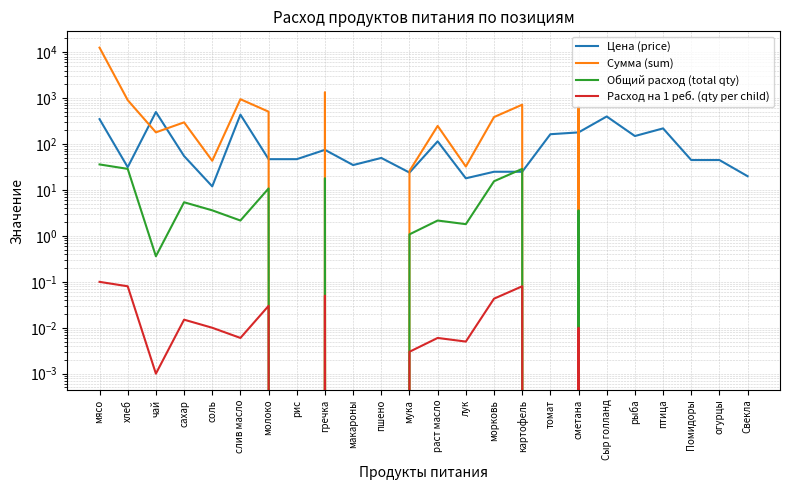

At which label does Общий расход (total qty) first exceed 1?

мясо